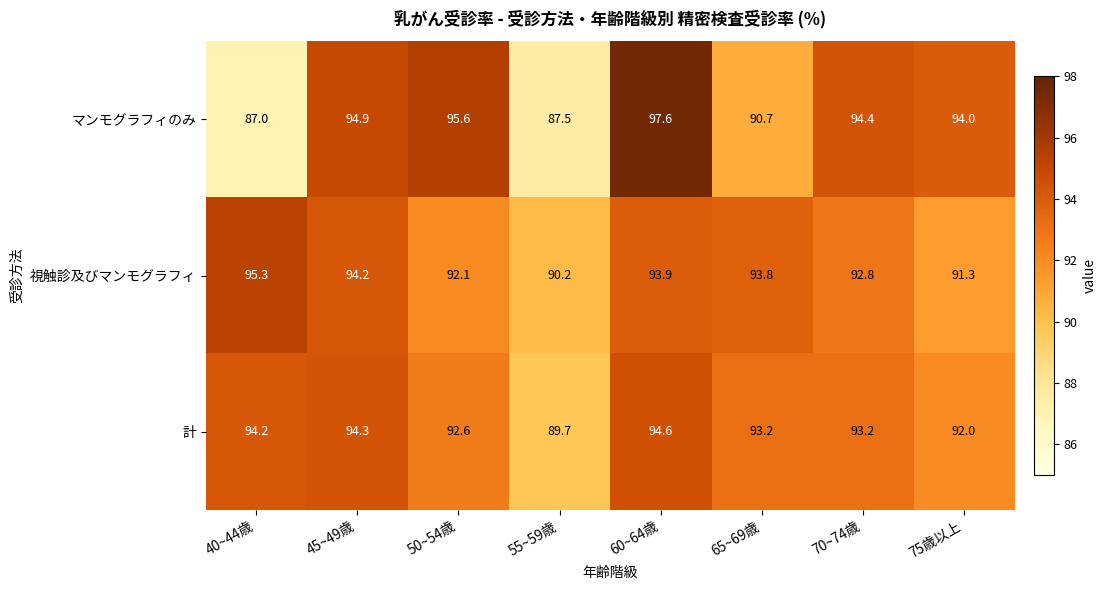

At how many categories does at least one series exceed 95?

3